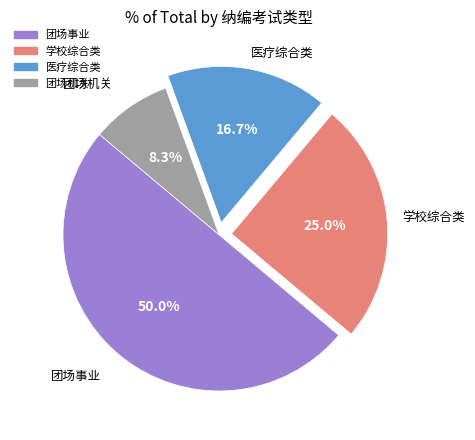

Do 医疗综合类 and 团场事业 together represent more than half of the pie?

Yes